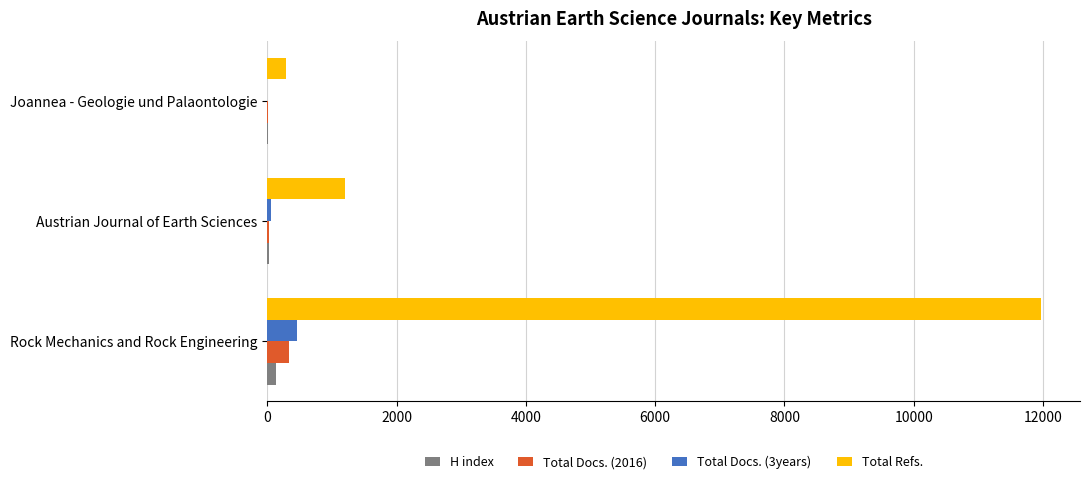

At which label is H index closest to 73?

Austrian Journal of Earth Sciences